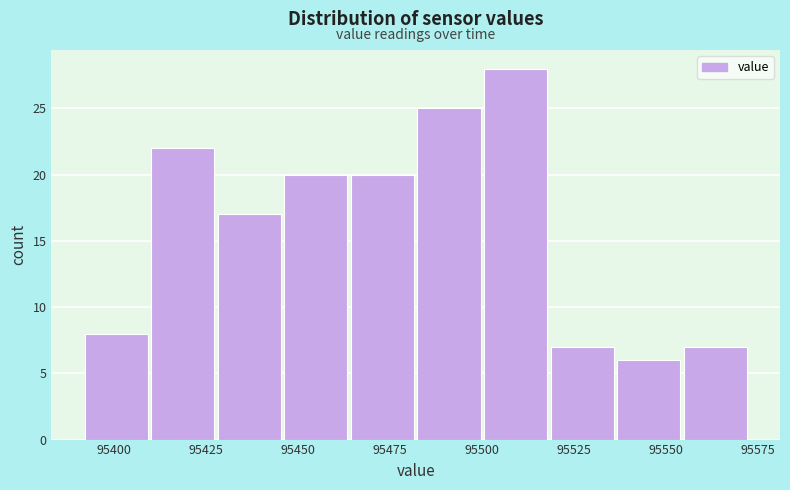

Around what value on the x-axis is the tallest bar? Give the approximate position of its centre, as read against the axis.

95510